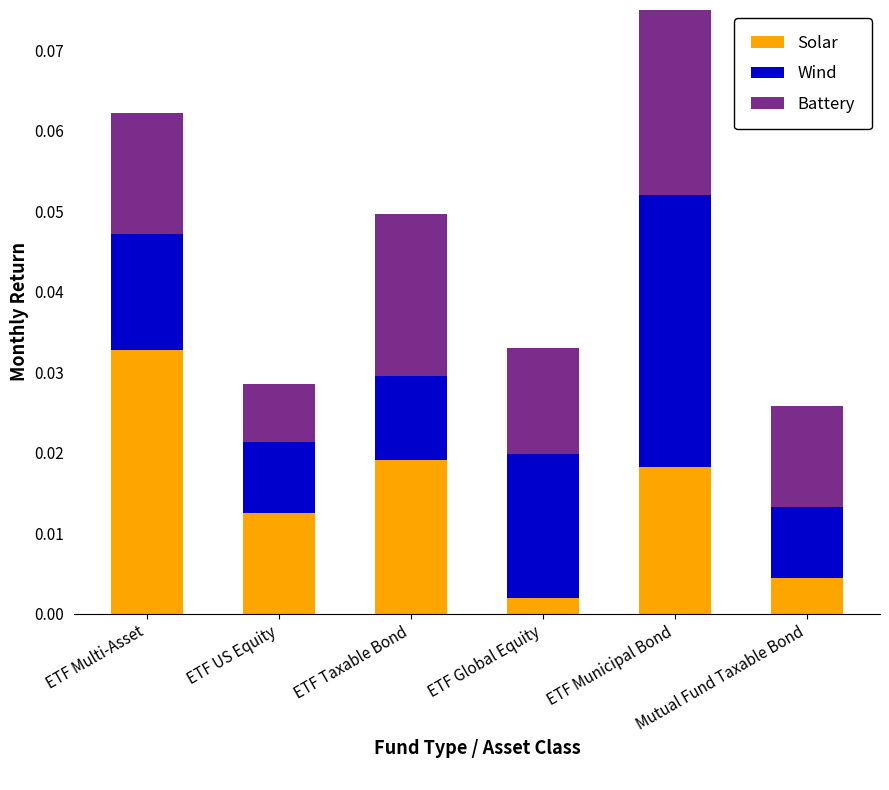

Does the chart contain any negative values?

No